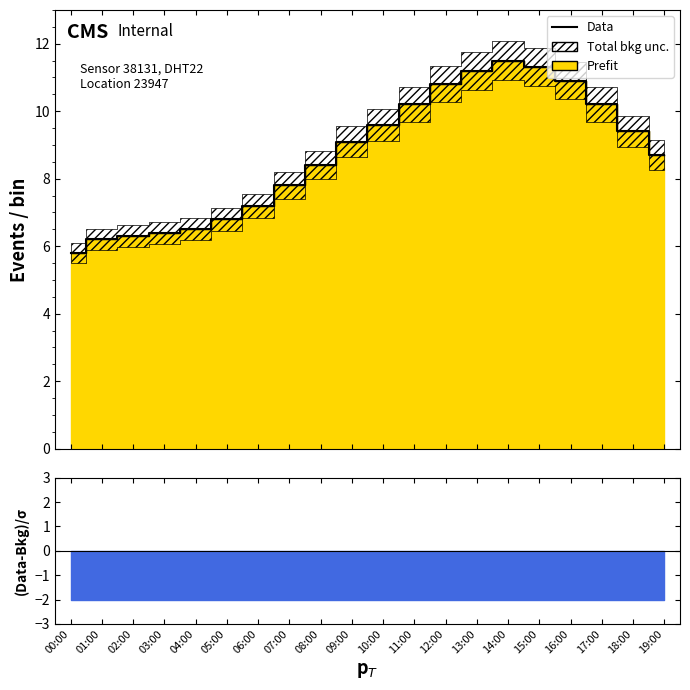

What is the difference between the maximum and minimum values?

5.7